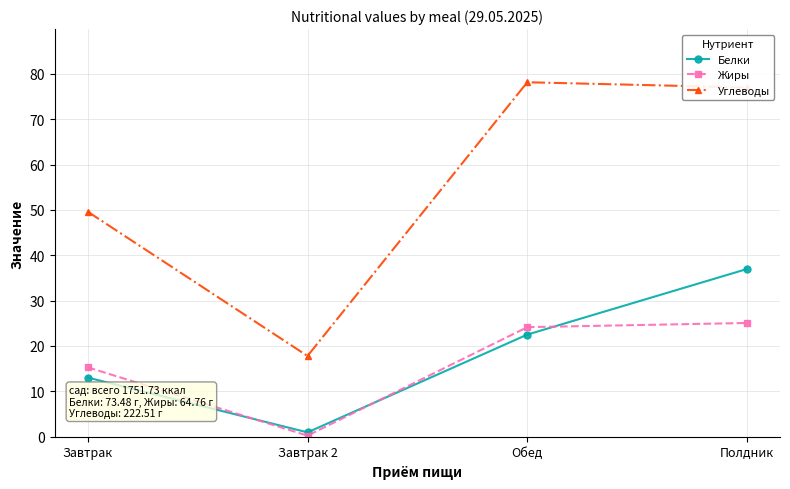

Count the number of categories in the chart.

4